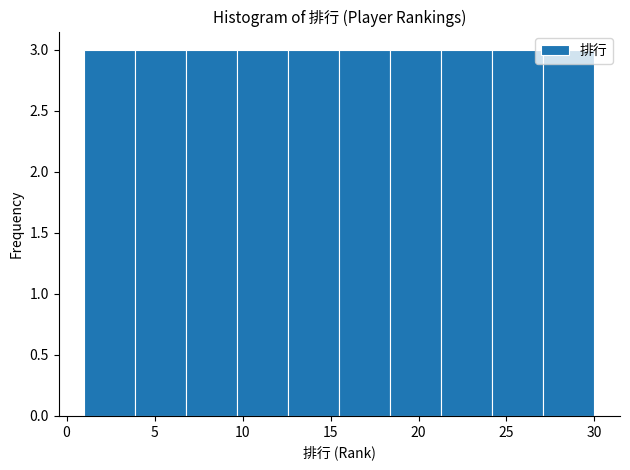

Reading left to right, transcribe this chart: for each bar, give the range it covers on the x-axis and its height. Neither the bar edges nor the heights are printed on the chart, so give them approximately, as read against the axes.

1.0 to 3.9: 3
3.9 to 6.8: 3
6.8 to 9.7: 3
9.7 to 12.6: 3
12.6 to 15.5: 3
15.5 to 18.4: 3
18.4 to 21.3: 3
21.3 to 24.2: 3
24.2 to 27.1: 3
27.1 to 30.0: 3